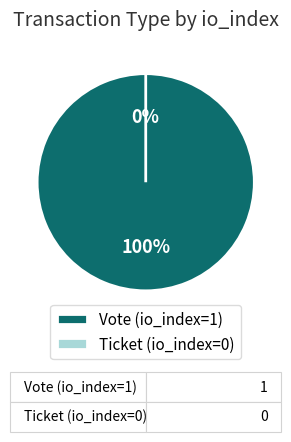

To the nearest percent, what percentage of the pie is Vote (io_index=1)?

100%